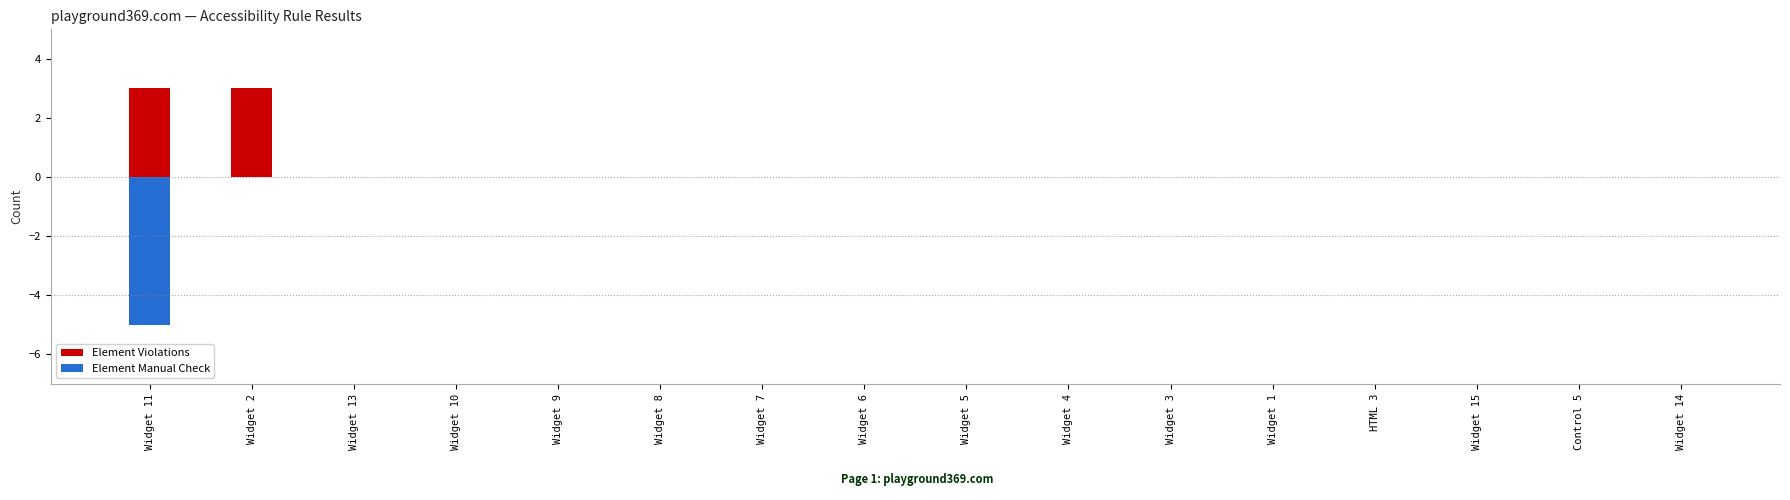

Reading left to right, extract all data points from this chart.

Element Violations: 3	3	0	0	0	0	0	0	0	0	0	0	0	0	0	0
Element Manual Check: -5	0	0	0	0	0	0	0	0	0	0	0	0	0	0	0